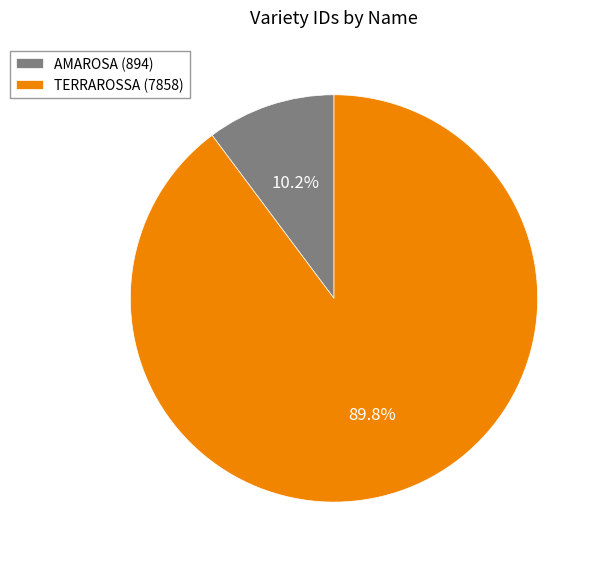

Combined, what portion of the pie is TERRAROSSA and AMAROSA?

100.0%